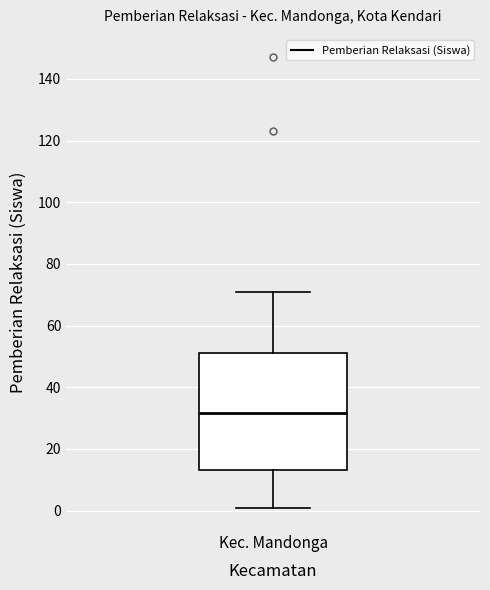

Where does the lower whisker of the box for Kec. Mandonga end on the y-axis? The values are not printed on the chart, so give them approximately, as read against the axis.

2